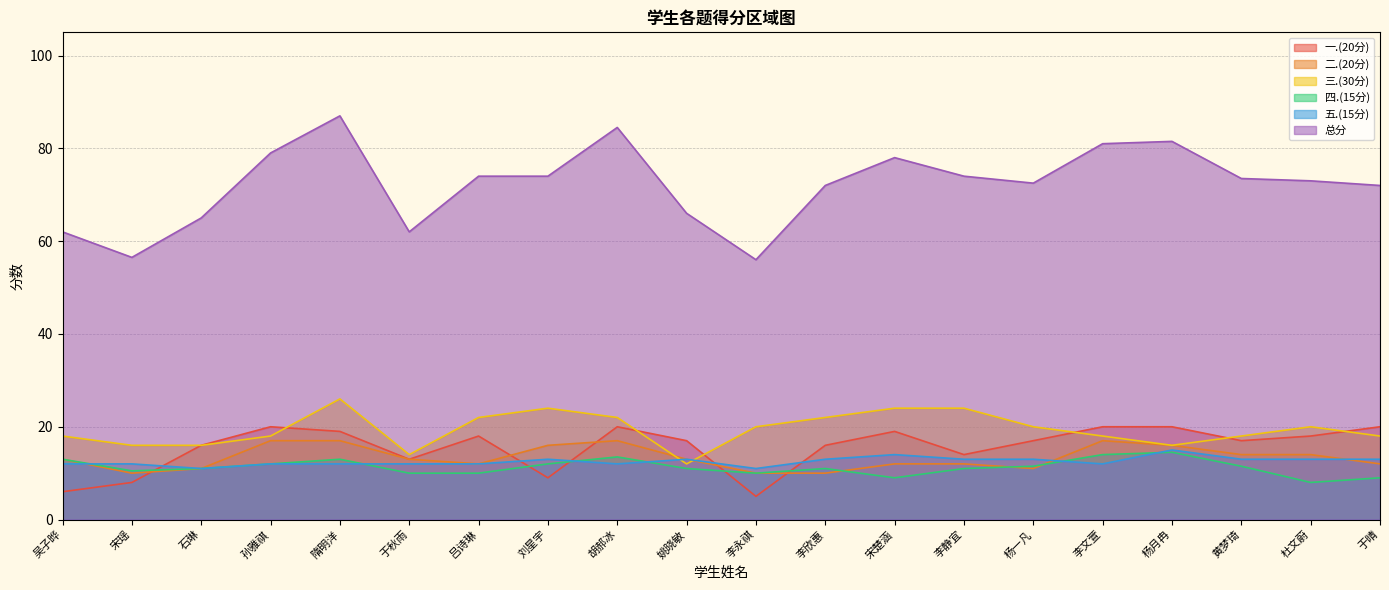

At which category does 二.(20分) reach its first local peak?

胡郝冰